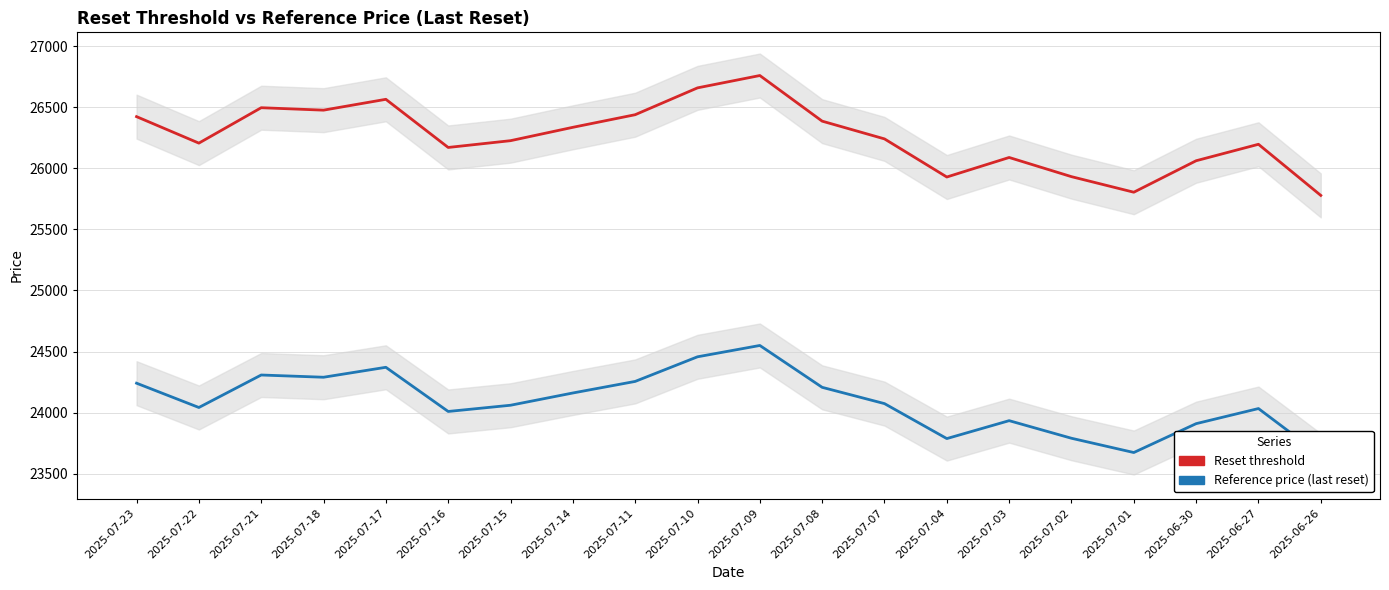

What are all the series names shown in the legend?

Reset threshold, Reference price (last reset)